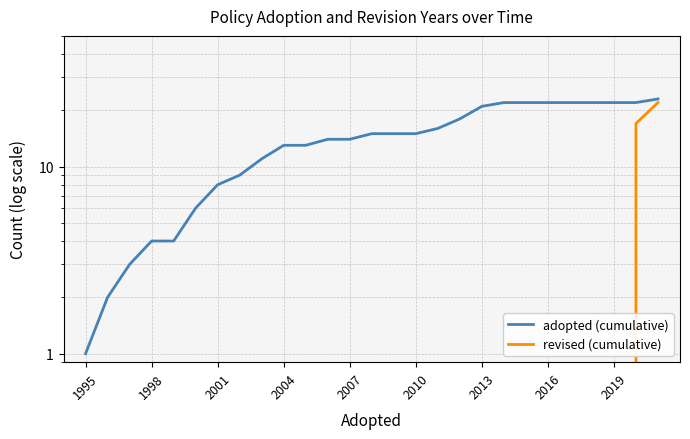

How many data points in adopted (cumulative) are above 15?

11